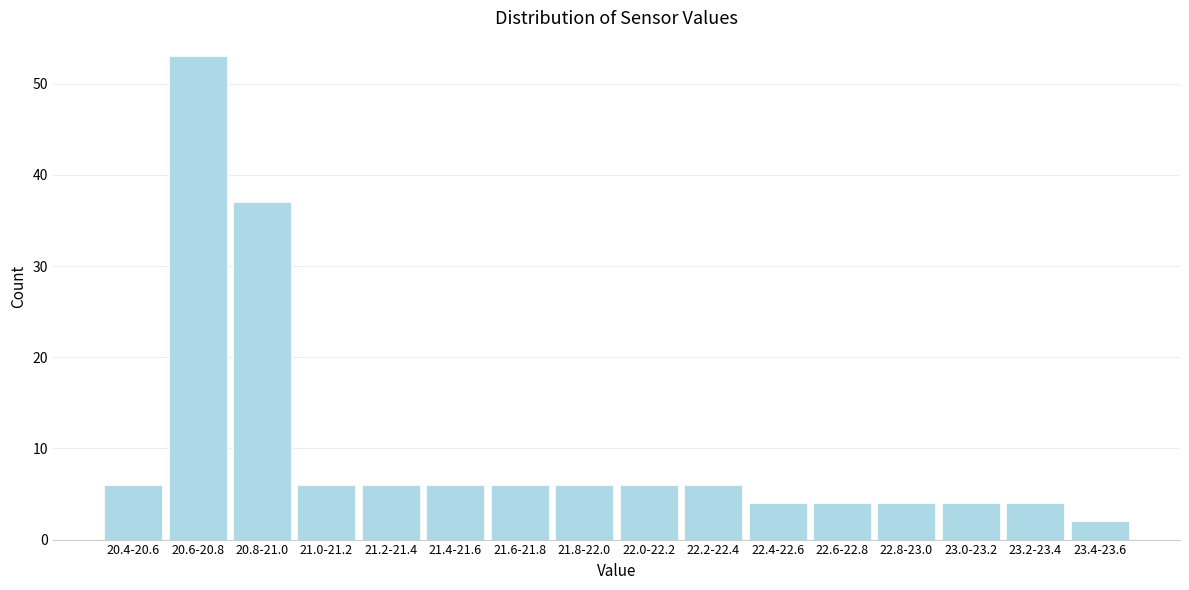

Reading left to right, extract all data points from this chart.

20.4-20.6=6	20.6-20.8=53	20.8-21.0=37	21.0-21.2=6	21.2-21.4=6	21.4-21.6=6	21.6-21.8=6	21.8-22.0=6	22.0-22.2=6	22.2-22.4=6	22.4-22.6=4	22.6-22.8=4	22.8-23.0=4	23.0-23.2=4	23.2-23.4=4	23.4-23.6=2